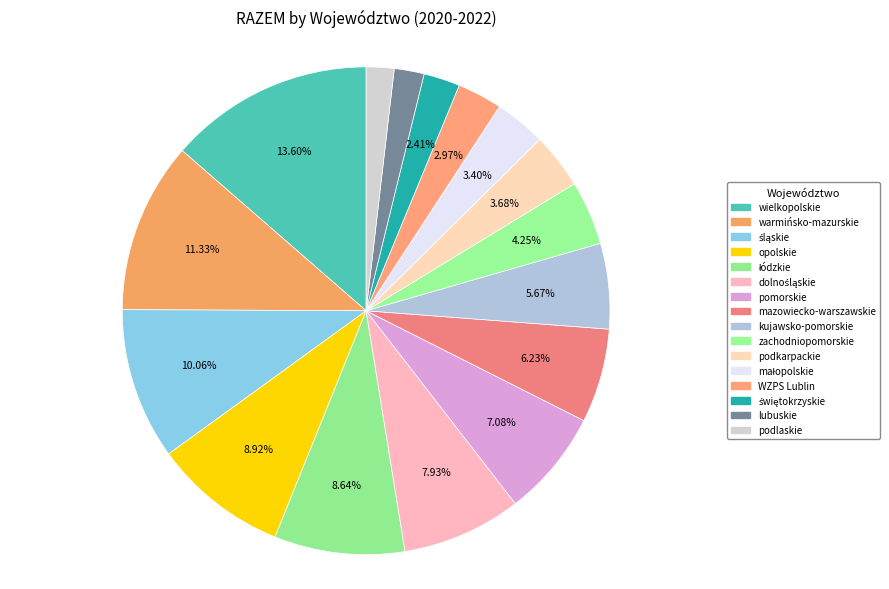

How many slices are in this pie chart?

16